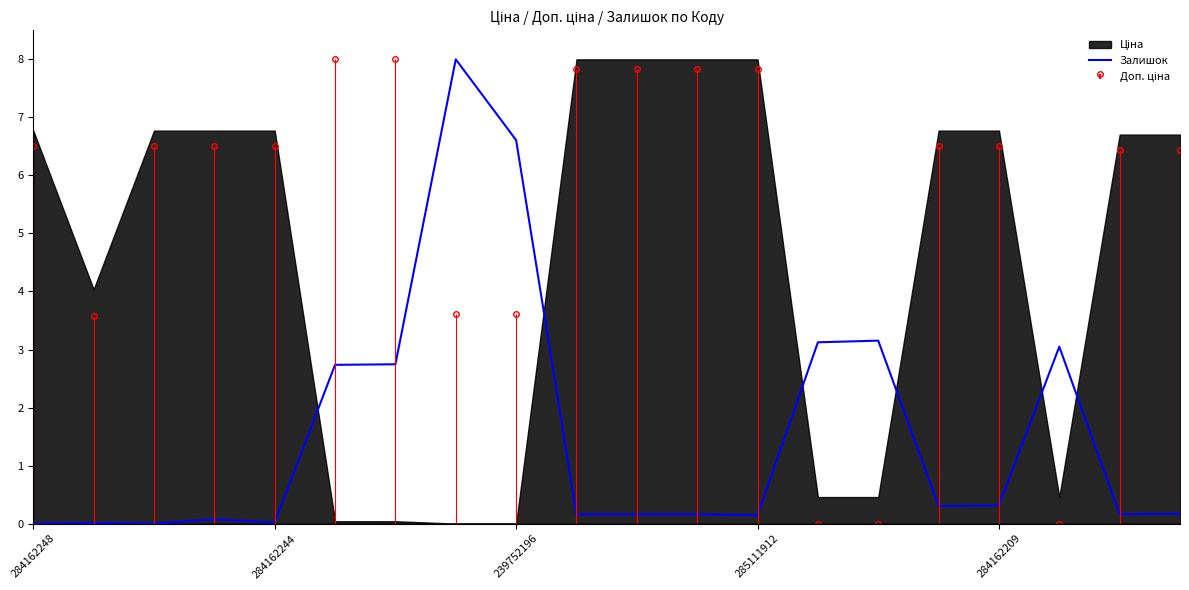

The Залишок series shows 0.1 at 285111912. True or false?

True